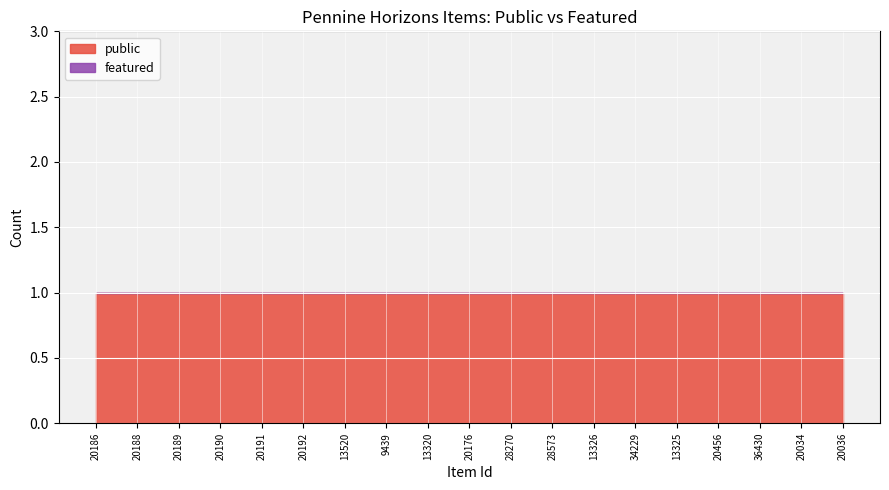

True or false: public and featured intersect in this chart.

False